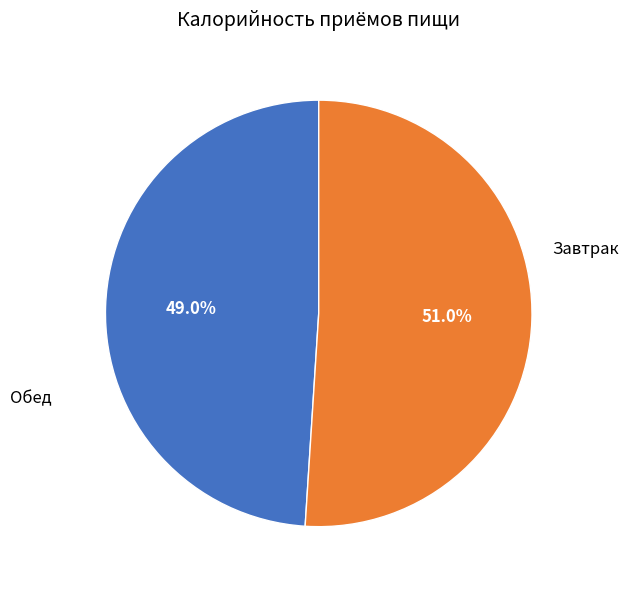

Does any single category account for the majority?

Yes